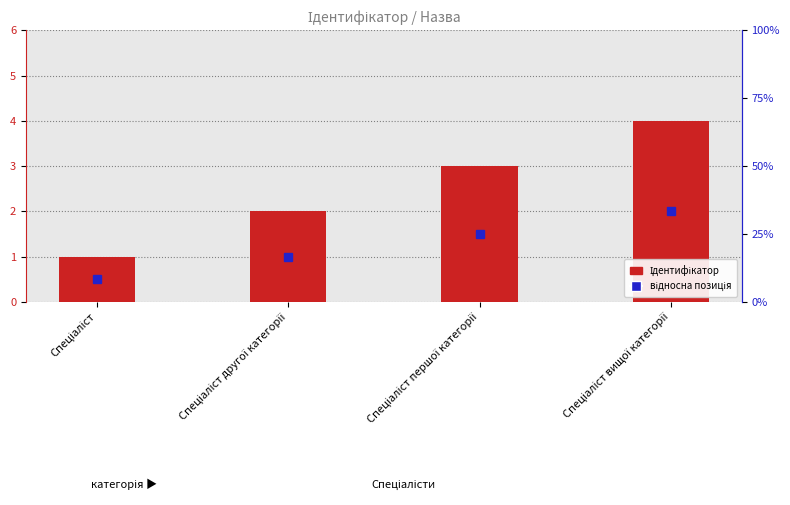

Reading left to right, what are all the values shown in this chart?

1	2	3	4